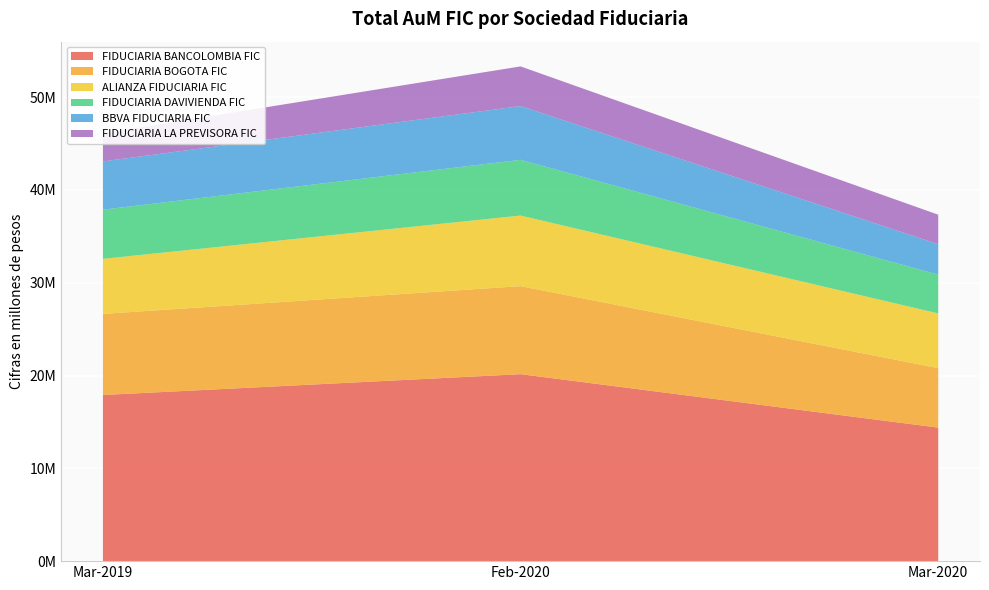

Reading left to right, list all the values displayed in this chart.

FIDUCIARIA BANCOLOMBIA FIC: Mar-2019=17902627.9	Feb-2020=20147698.7	Mar-2020=14389475.4
FIDUCIARIA BOGOTA FIC: Mar-2019=8739224.2	Feb-2020=9485547.3	Mar-2020=6406211.5
ALIANZA FIDUCIARIA FIC: Mar-2019=5931330.3	Feb-2020=7606555.7	Mar-2020=5897100.0
FIDUCIARIA DAVIVIENDA FIC: Mar-2019=5299761.7	Feb-2020=6007993.2	Mar-2020=4178647.3
BBVA FIDUCIARIA FIC: Mar-2019=5198035.5	Feb-2020=5787846.6	Mar-2020=3281377.6
FIDUCIARIA LA PREVISORA FIC: Mar-2019=3014815.4	Feb-2020=4275063.5	Mar-2020=3177669.1